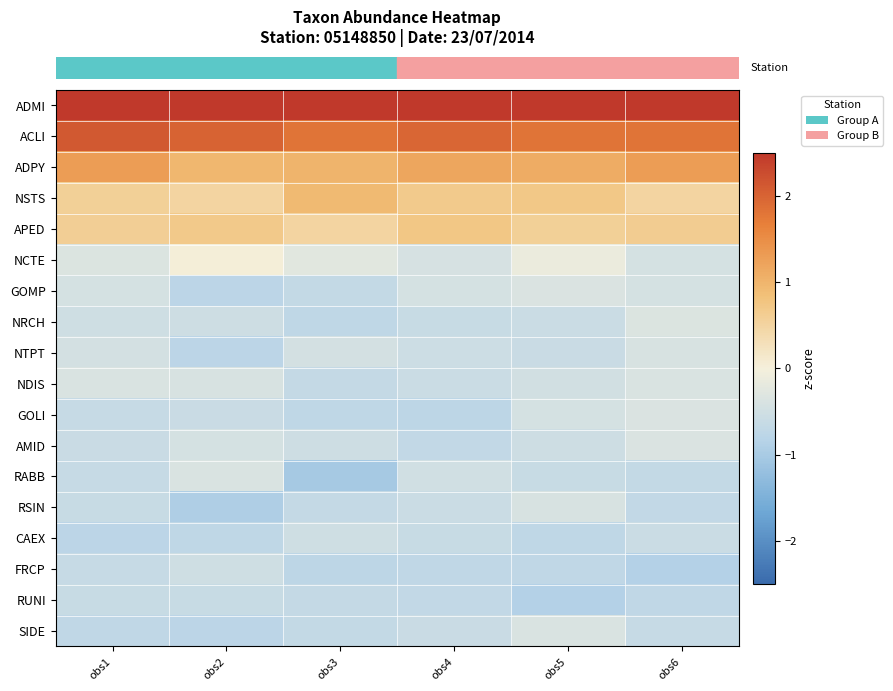

At how many categories does at least one series exceed 2?

6